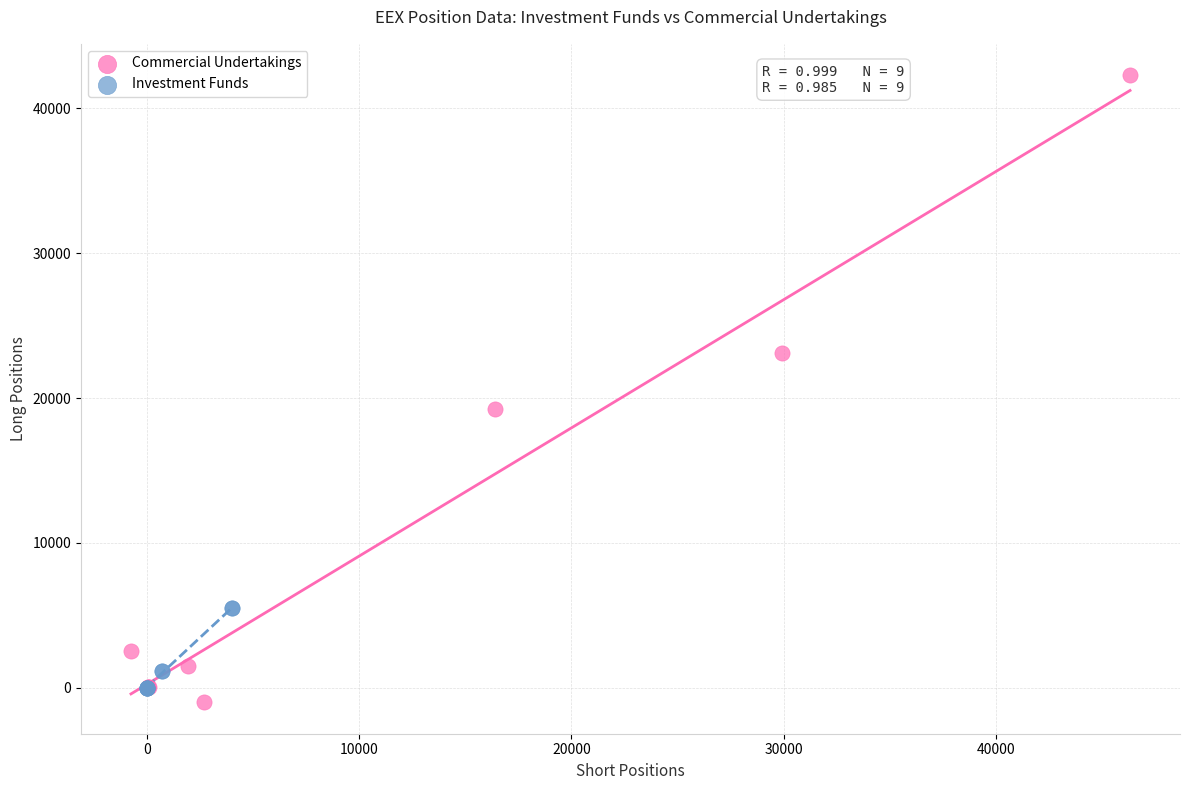

What are all the series names shown in the legend?

Commercial Undertakings, Investment Funds